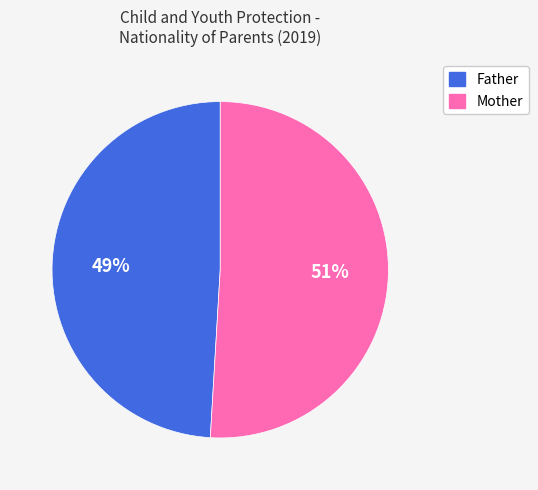

Is the sum of Father and Mother greater than half?

Yes